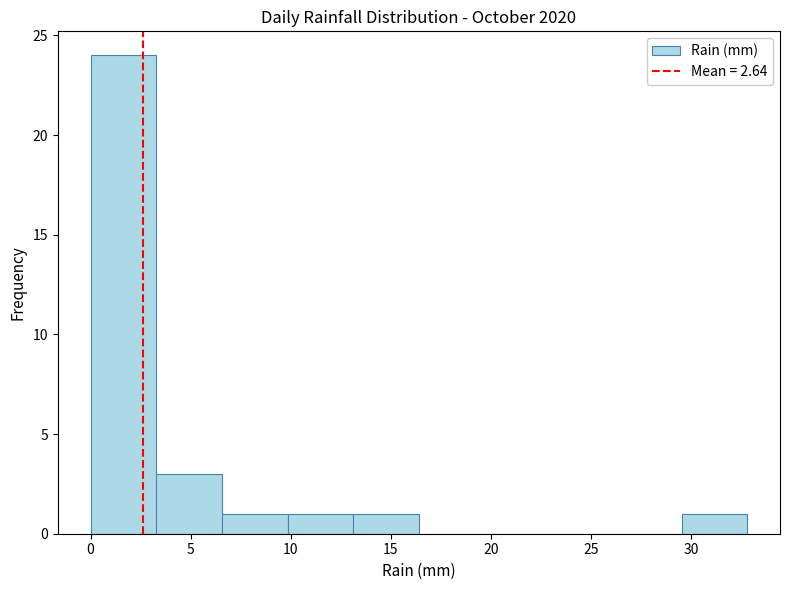

Reading left to right, list every bar in this chart as the range it spans on the x-axis followed by its height. Neither the bar edges nor the heights are printed on the chart, so give them approximately, as read against the axes.

0.0 to 3.5: 24
3.5 to 6.5: 3
6.5 to 10.0: 1
10.0 to 13.0: 1
13.0 to 16.5: 1
16.5 to 19.5: 0
19.5 to 23.0: 0
23.0 to 26.0: 0
26.0 to 29.5: 0
29.5 to 33.0: 1